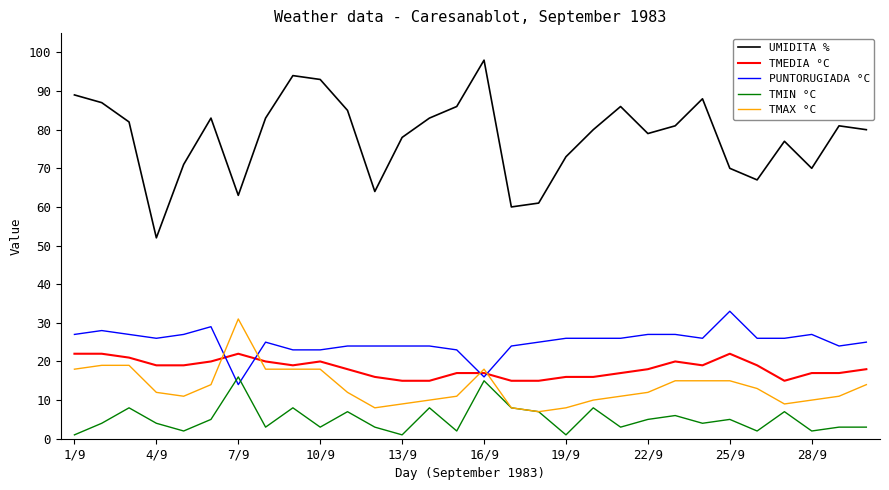

What is the average value of the PUNTORUGIADA °C series?

25